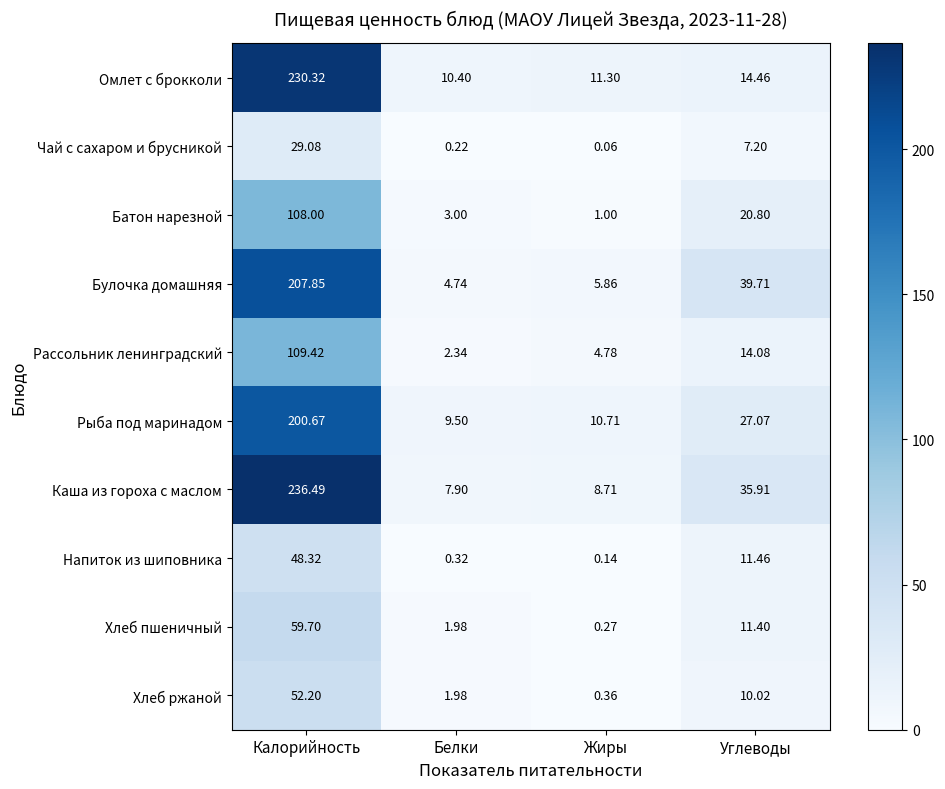

Rank the series by their maximum value, from highest to lowest.

Каша из гороха с маслом, Омлет с брокколи, Булочка домашняя, Рыба под маринадом, Рассольник ленинградский, Батон нарезной, Хлеб пшеничный, Хлеб ржаной, Напиток из шиповника, Чай с сахаром и брусникой